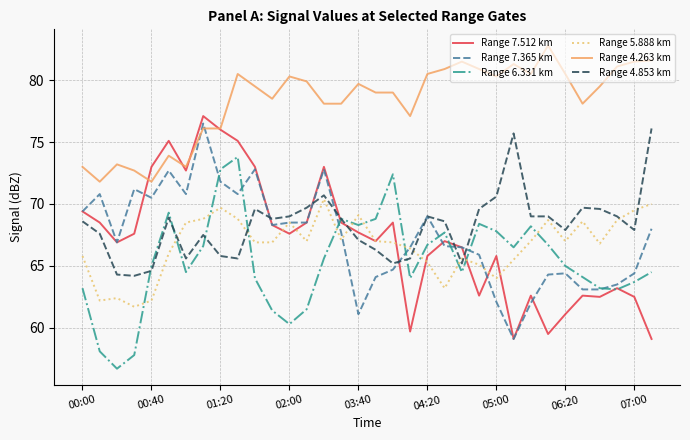

What is the smallest value displayed?

56.7